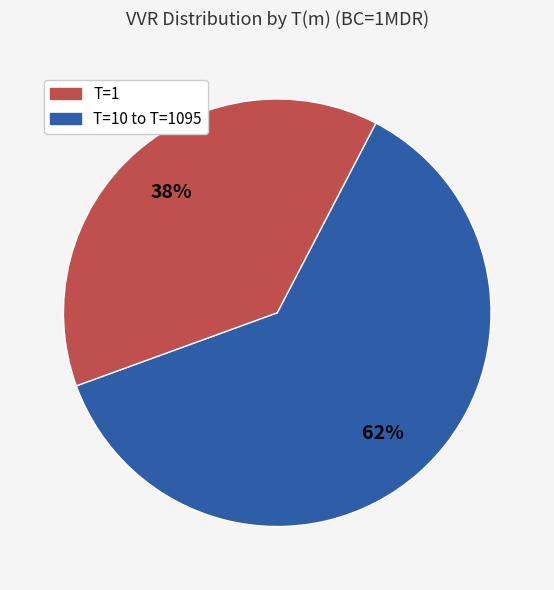

To the nearest percent, what is the average slice percentage?

50%